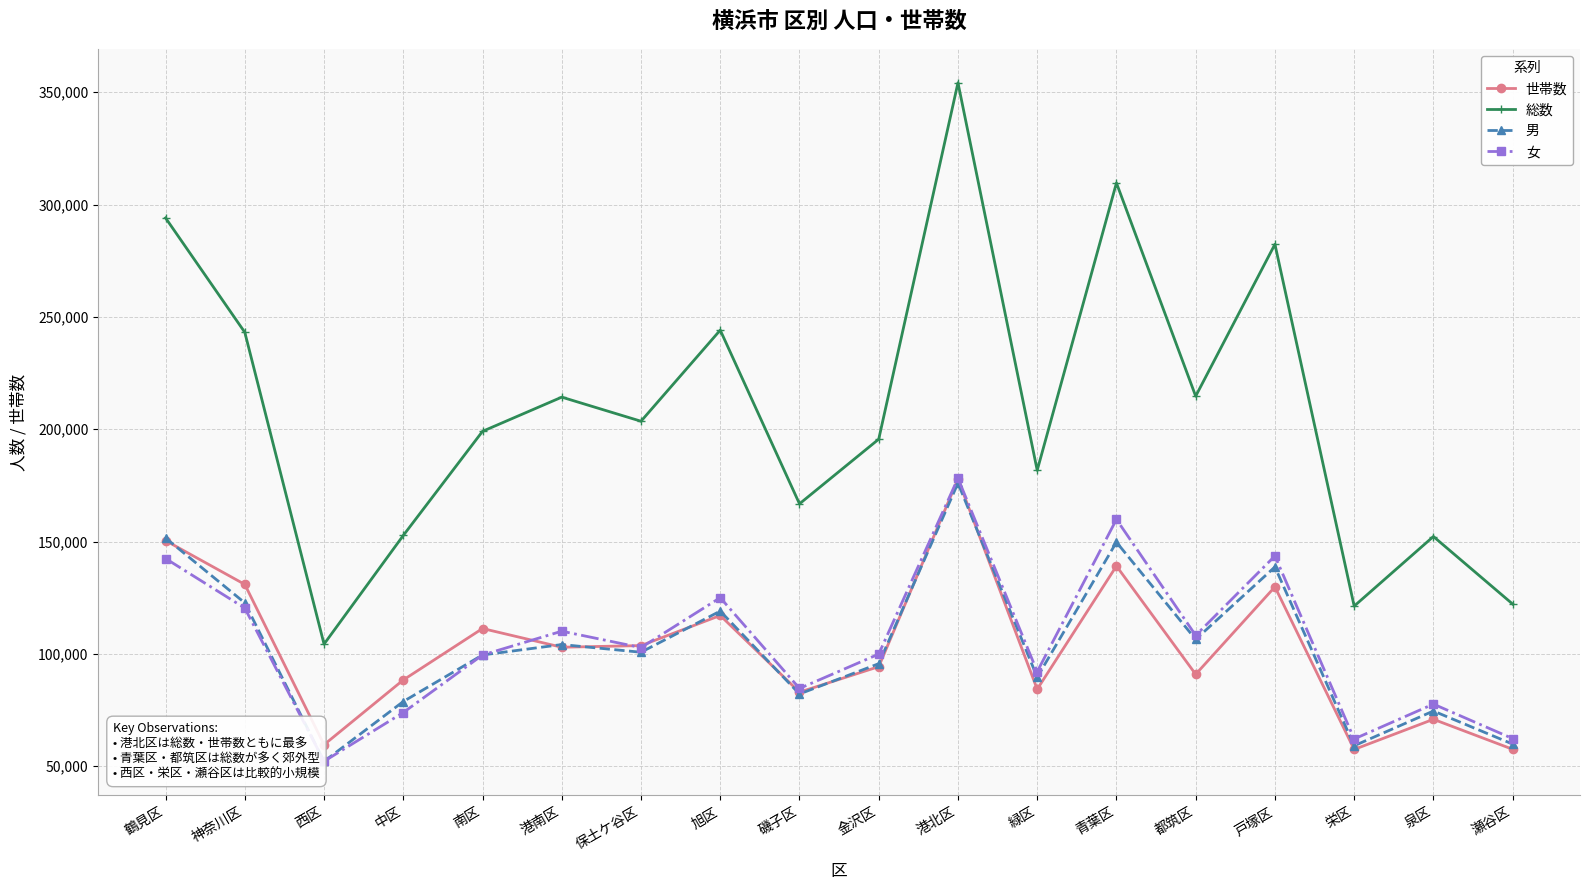

What value does the 女 series have at 保土ケ谷区, to the nearest 100?

102800